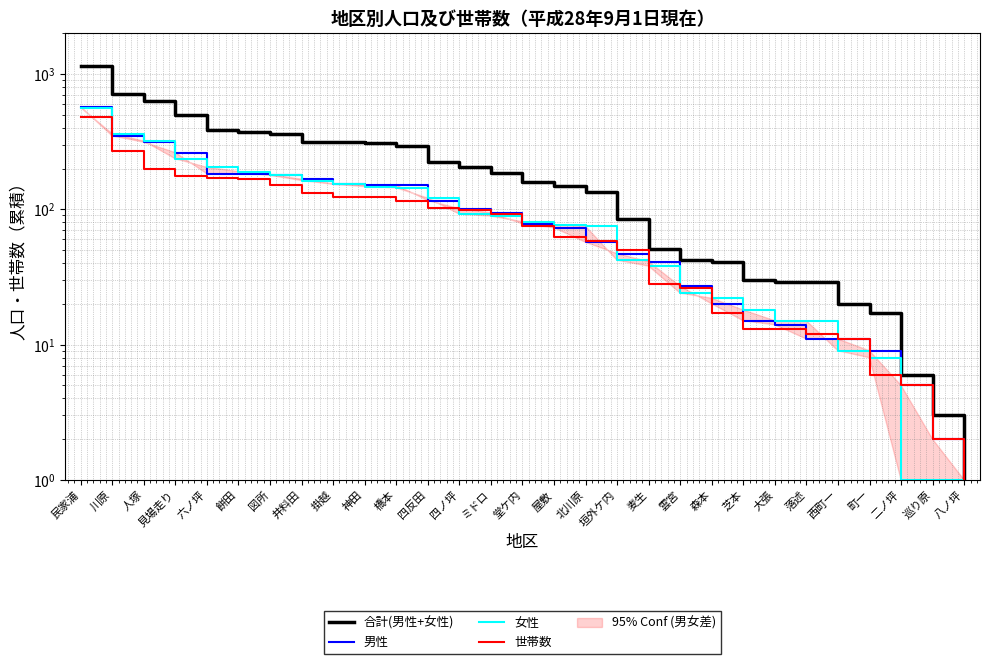

What is the sum of the 合計(男性+女性) values at 餅田 and 四ノ坪?

575